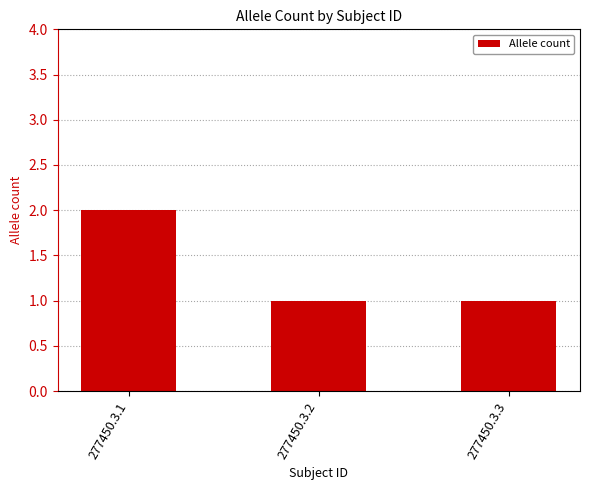

Count the number of data series in this chart.

1